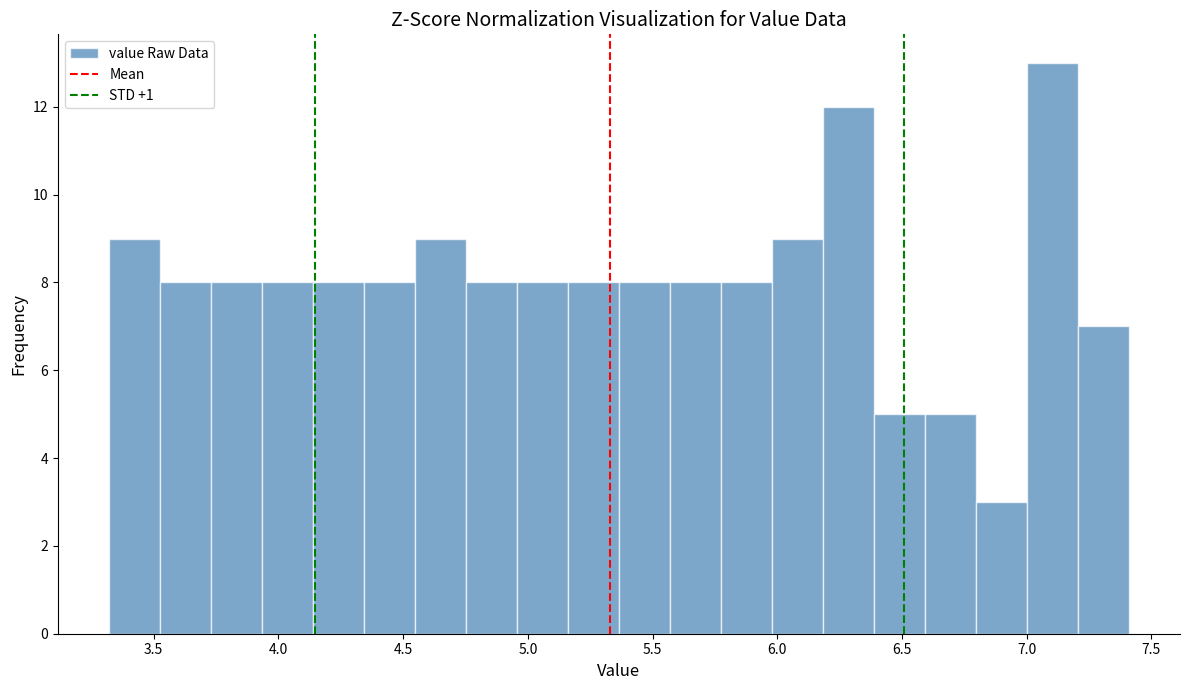

Over which range of the x-axis is the bar tallest?

7.00 to 7.20